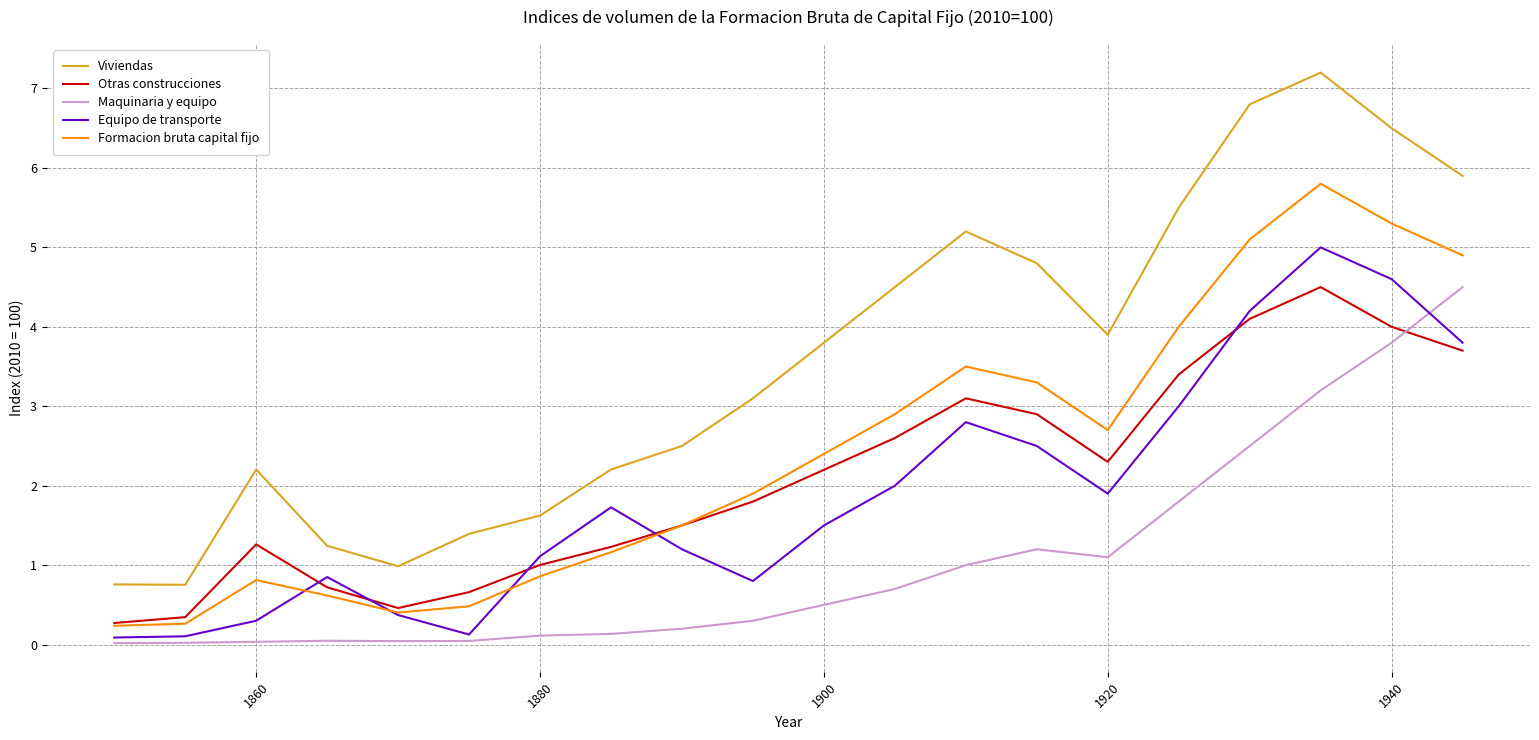

Which series has the largest total across all categories?

Viviendas